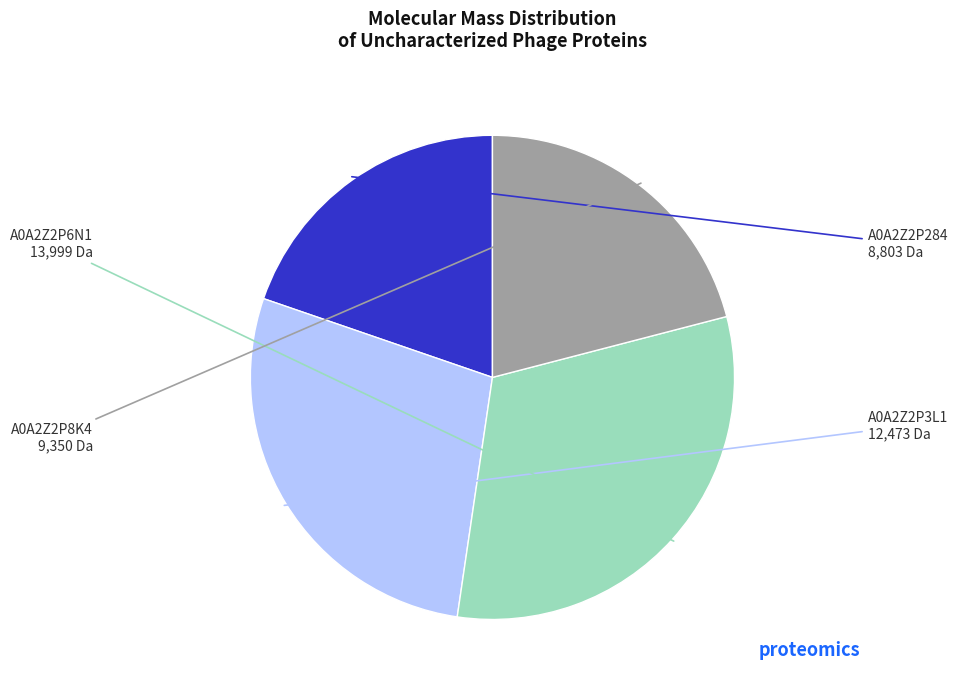

Is there any slice that represents more than half of the pie?

No